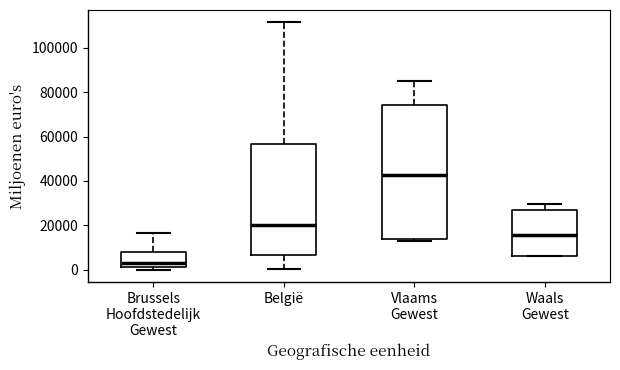

Reading left to right, transcribe this box plot: for each box, give where its median line is, the range the box spans, and where its two whiskers end, as read against the y-axis. The values are not printed on the chart, so give them approximately, as read against the axis.

Brussels Hoofdstedelijk Gewest: median 4000, box 2000 to 8000, whiskers 0 to 16000
België: median 20000, box 6000 to 56000, whiskers 0 to 112000
Vlaams Gewest: median 42000, box 14000 to 74000, whiskers 12000 to 86000
Waals Gewest: median 16000, box 6000 to 26000, whiskers 6000 to 30000